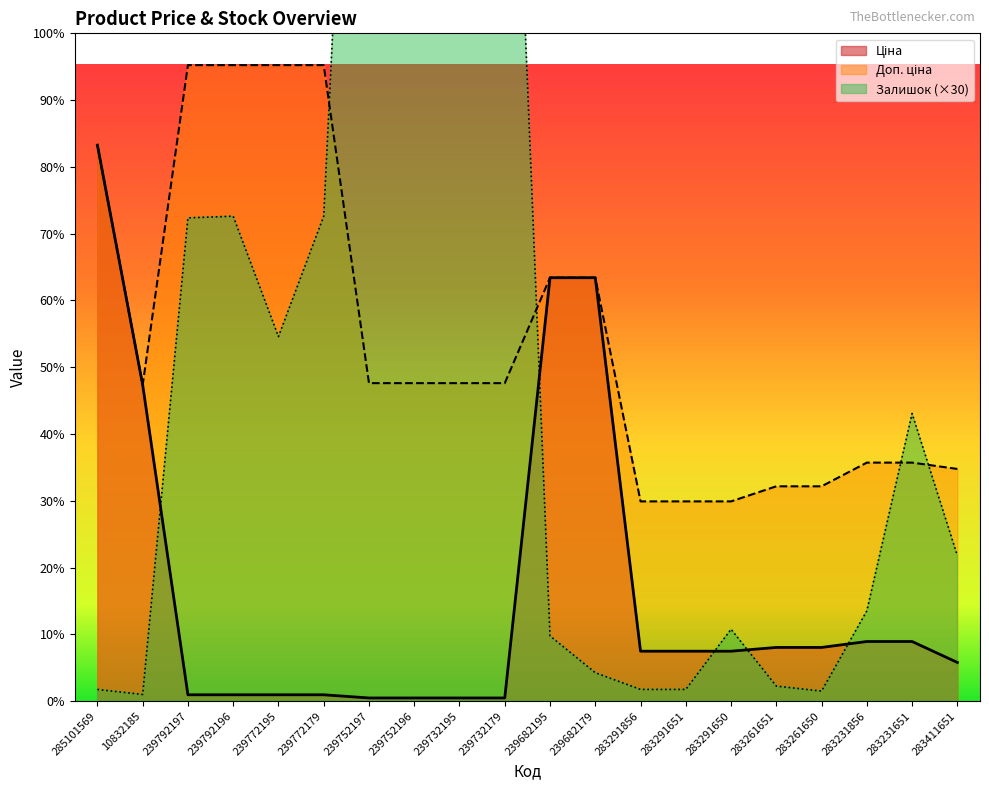

At which category does the chart reach its minimum across all series?

239752197